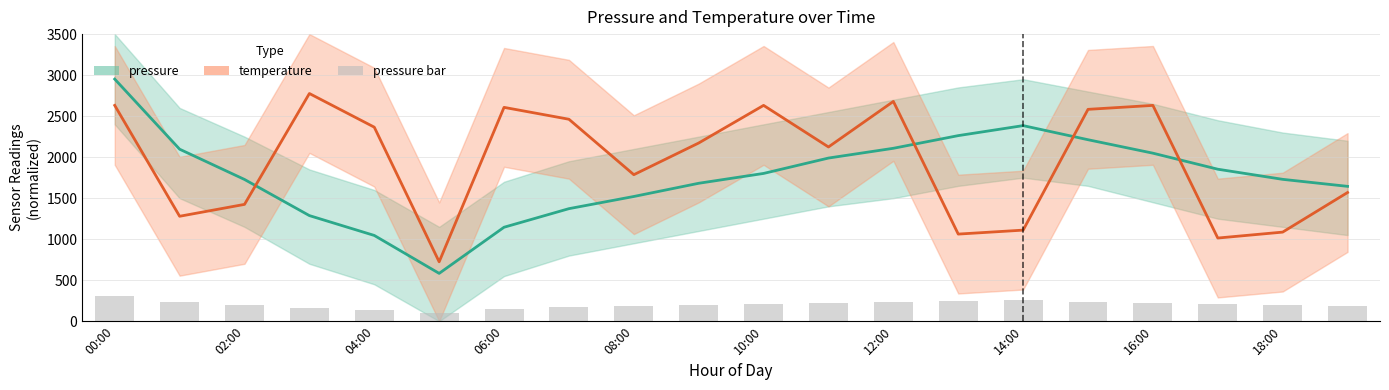

List the series in order of their peak value, highest first.

pressure, temperature, pressure bar